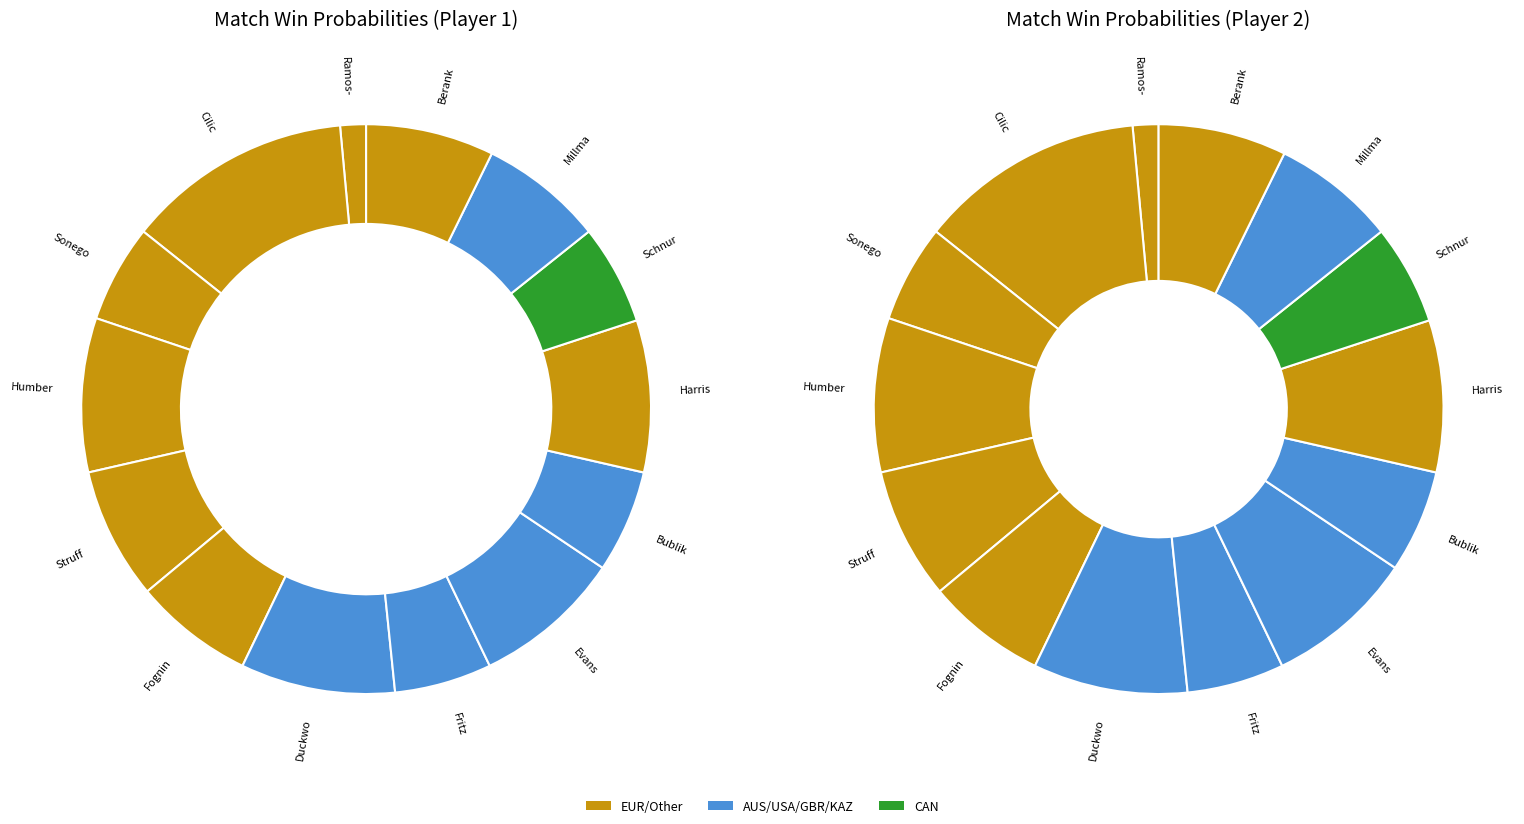

Which has a higher value, Alexander Bublik or Daniel Evans?

Daniel Evans